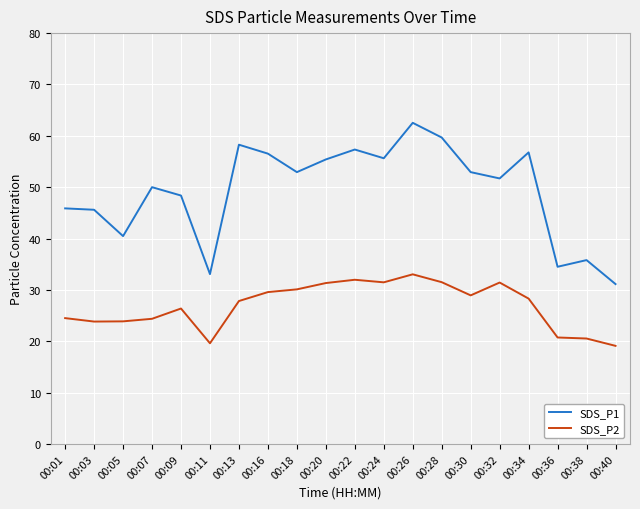

True or false: SDS_P2 and SDS_P1 cross at least once.

False